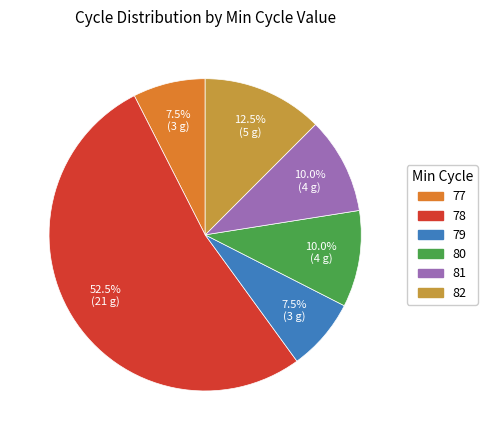

How many slices are in this pie chart?

6